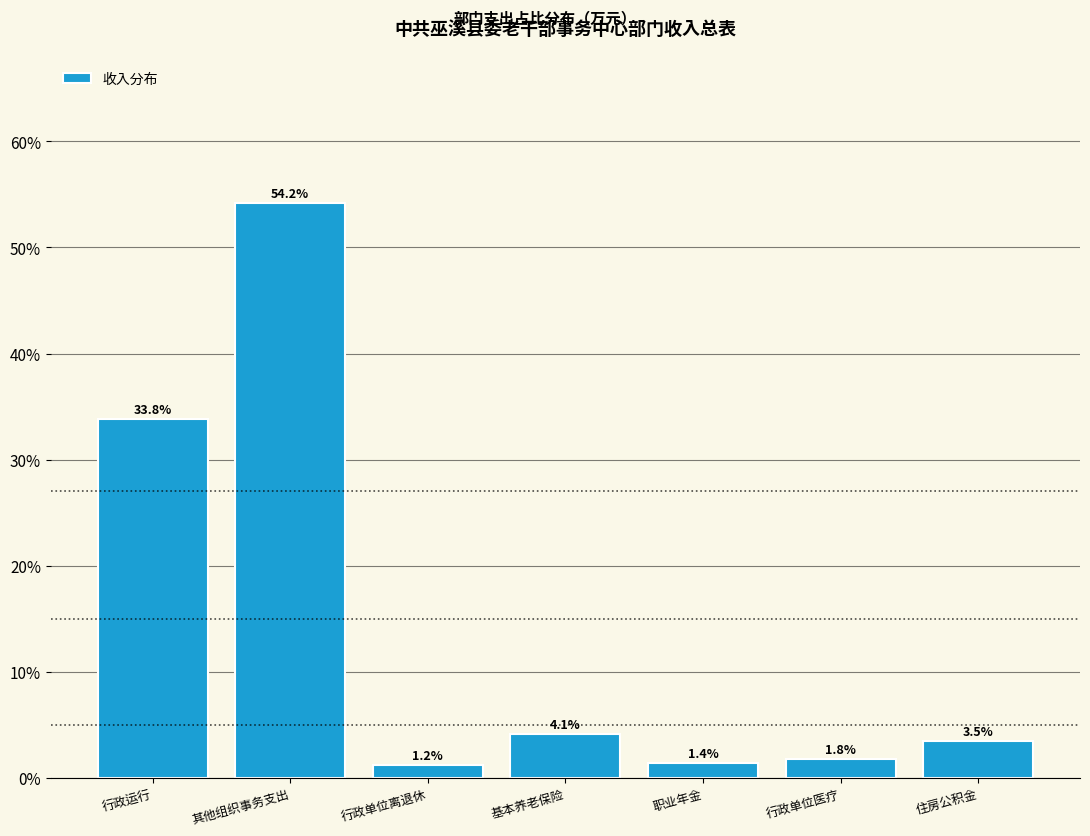

Reading left to right, extract all data points from this chart.

行政运行=33.8	其他组织事务支出=54.2	行政单位离退休=1.2	基本养老保险=4.1	职业年金=1.4	行政单位医疗=1.8	住房公积金=3.5